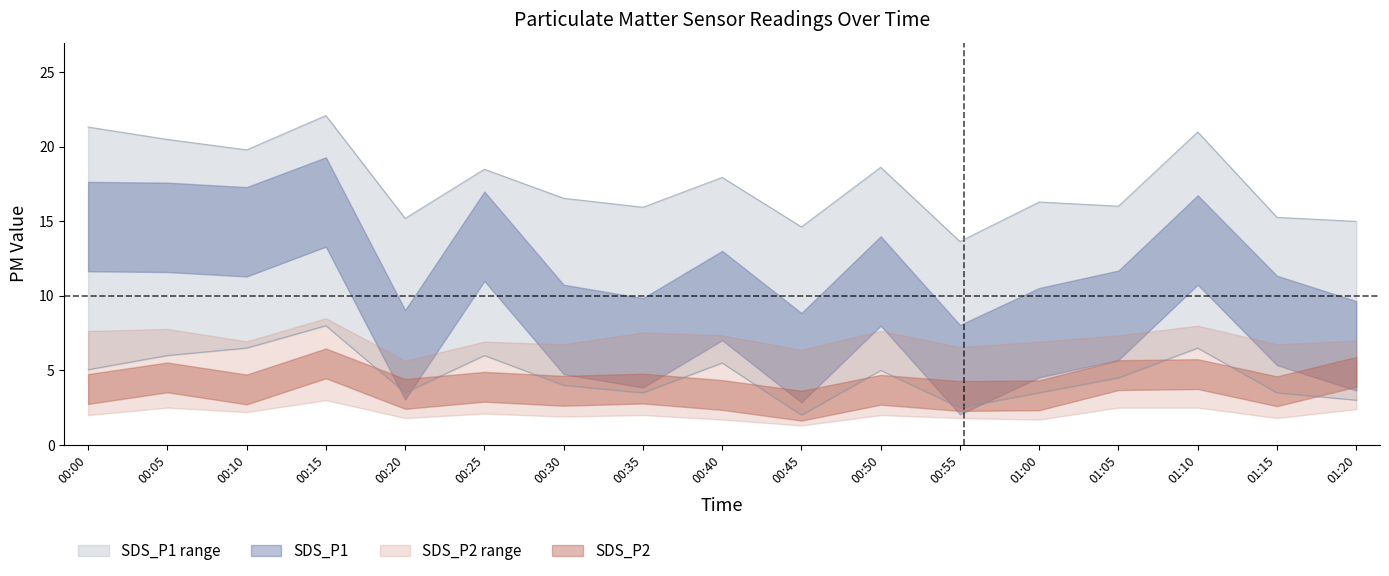

Which has a higher value, 00:40 or 00:35?

00:40